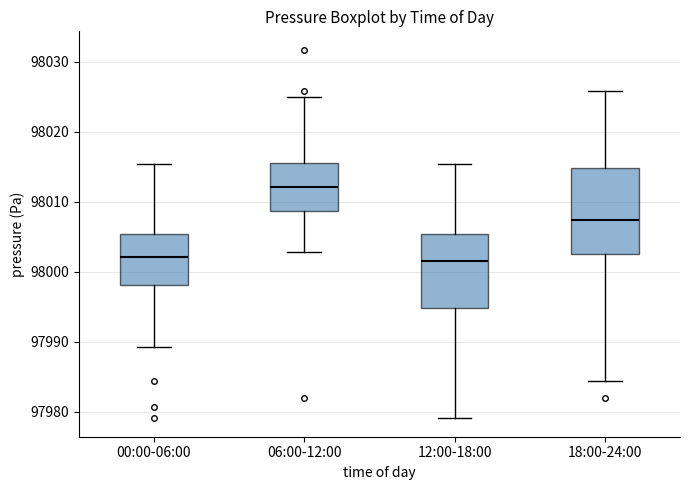

Reading left to right, transcribe this box plot: for each box, give where its median line is, the range the box spans, and where its two whiskers end, as read against the y-axis. The values are not printed on the chart, so give them approximately, as read against the axis.

00:00-06:00: median 98002, box 97998 to 98005, whiskers 97989 to 98015
06:00-12:00: median 98012, box 98009 to 98015, whiskers 98003 to 98025
12:00-18:00: median 98002, box 97995 to 98005, whiskers 97979 to 98015
18:00-24:00: median 98007, box 98003 to 98015, whiskers 97984 to 98026